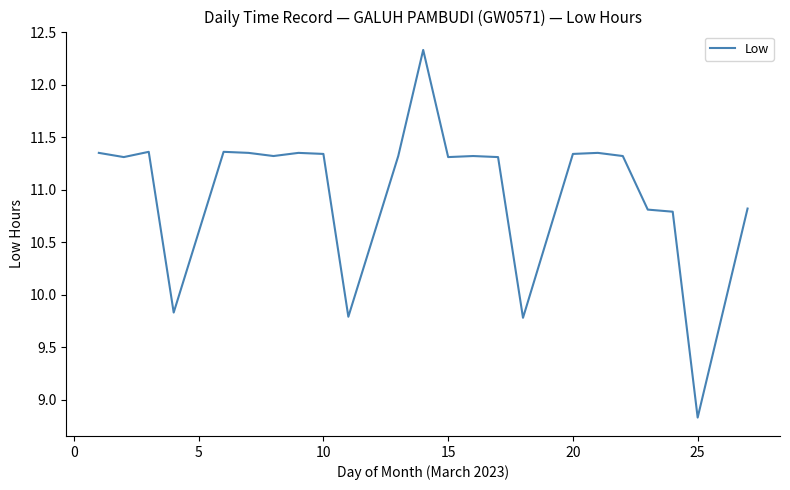

What is the minimum value shown in the chart?

8.8